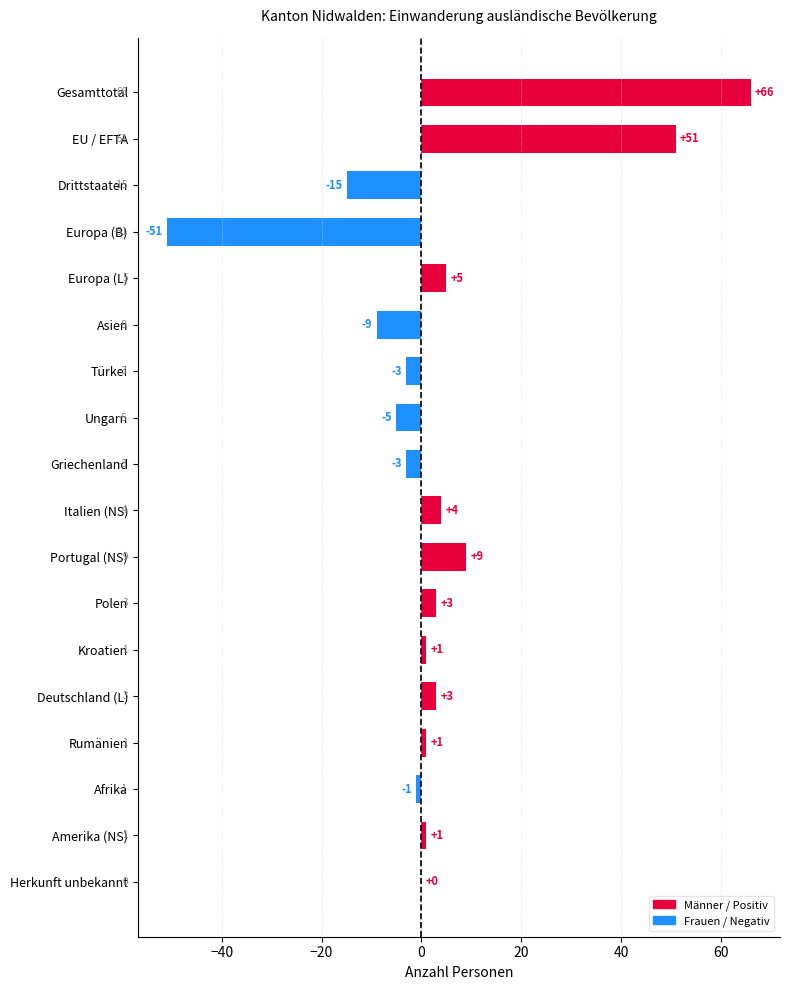

What is the maximum value shown in the chart?

66